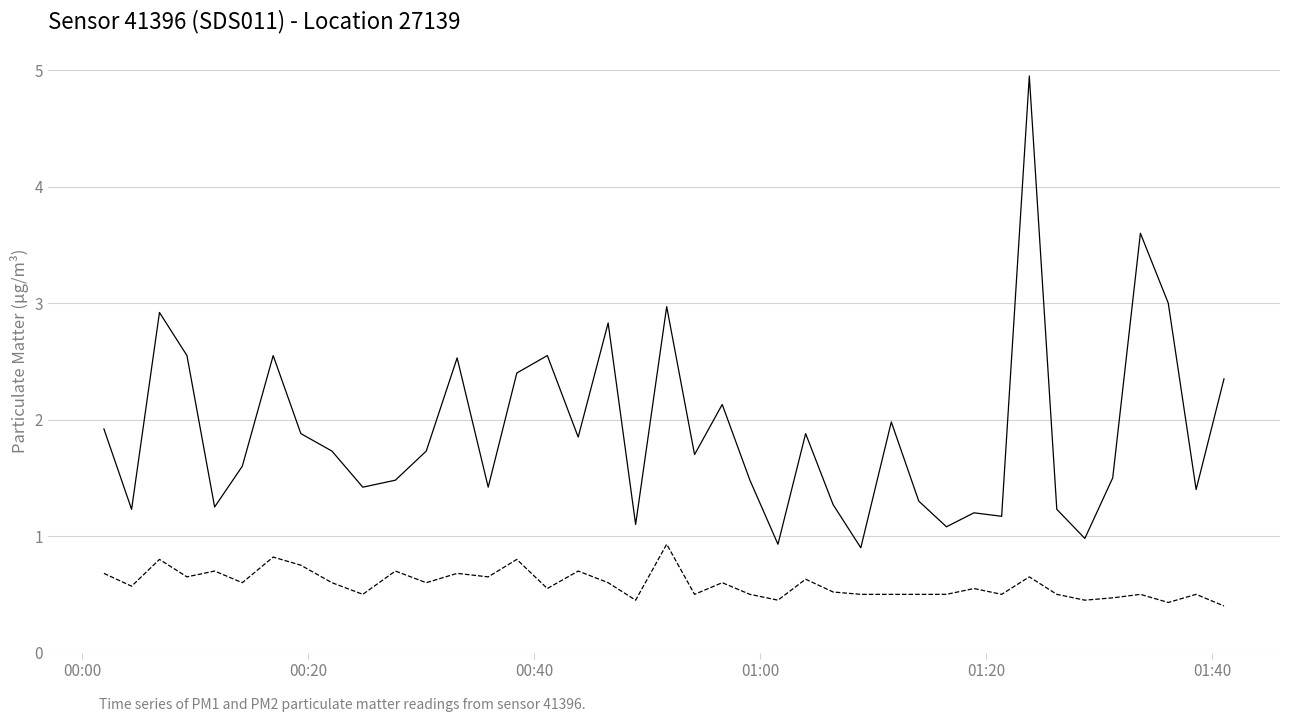

What is the smallest value displayed?

0.4